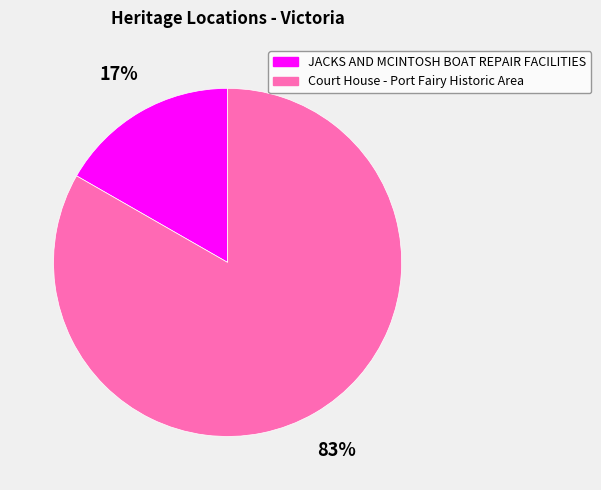

To the nearest percent, what is the average slice percentage?

50%